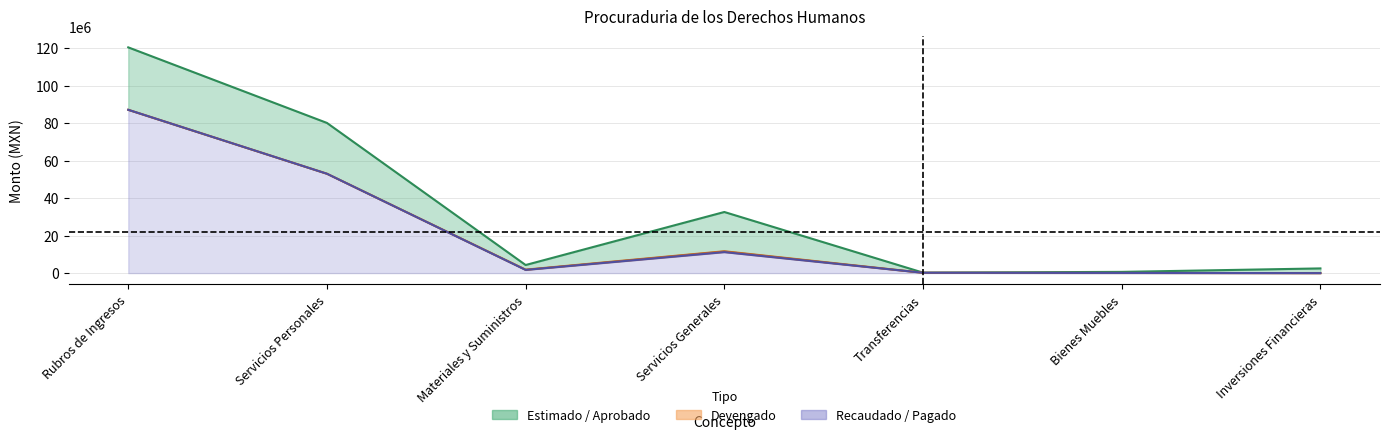

Rank the categories by Estimado / Aprobado value from highest to lowest.

Rubros de Ingresos, Servicios Personales, Servicios Generales, Materiales y Suministros, Inversiones Financieras, Bienes Muebles, Transferencias